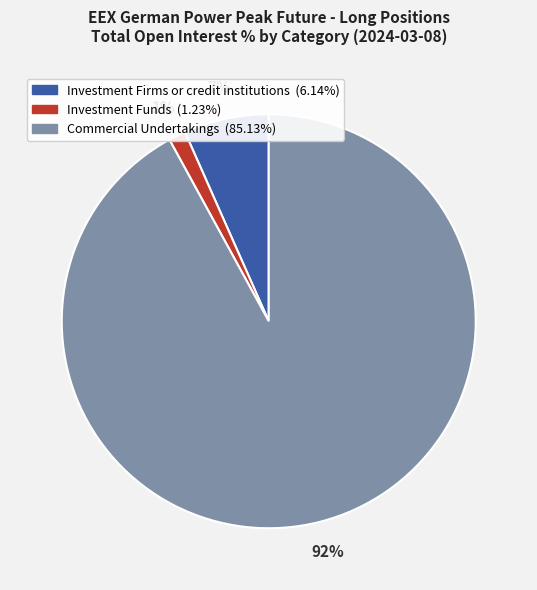

Combined, do Investment Funds (1.23%) and Commercial Undertakings (85.13%) account for over 50%?

Yes